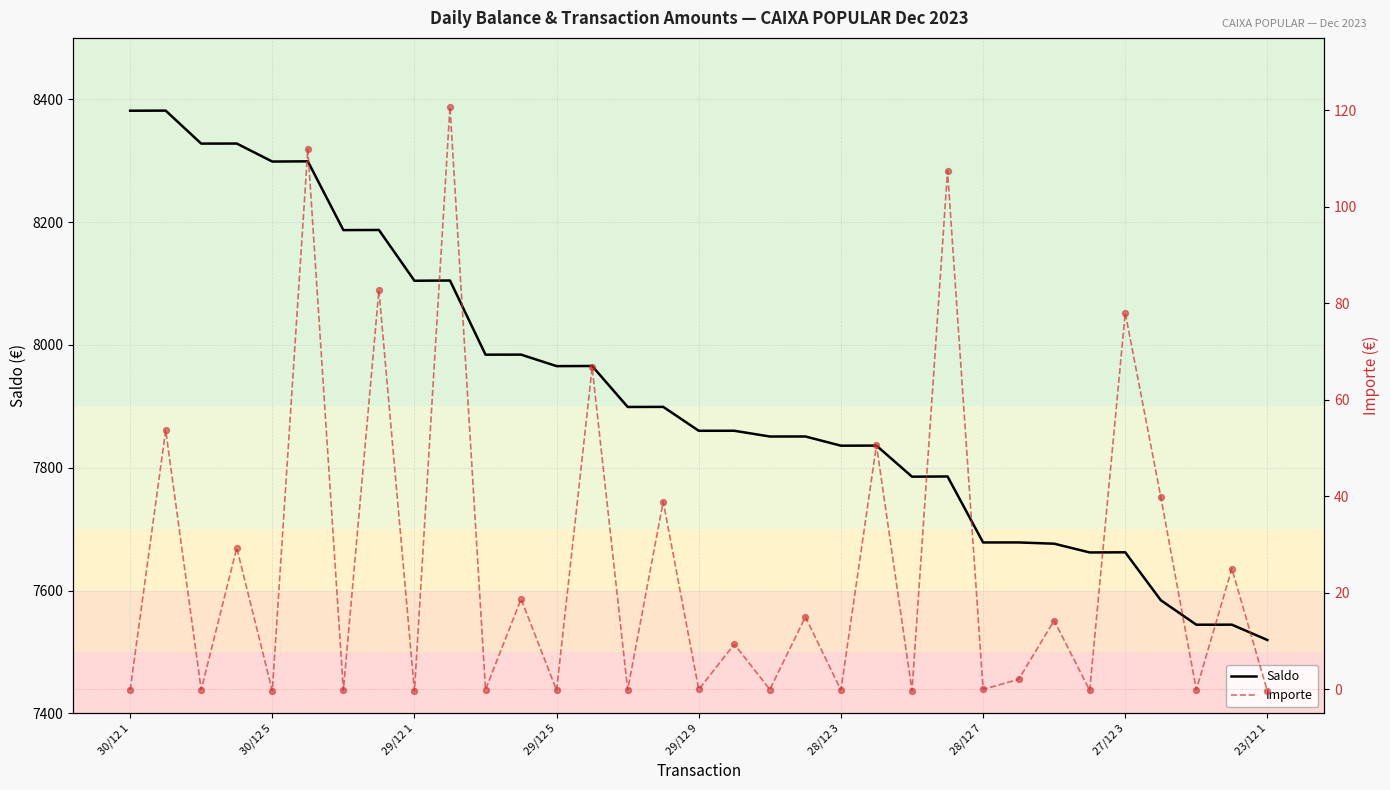

At which label is Saldo closest to 7950?

29/12 5